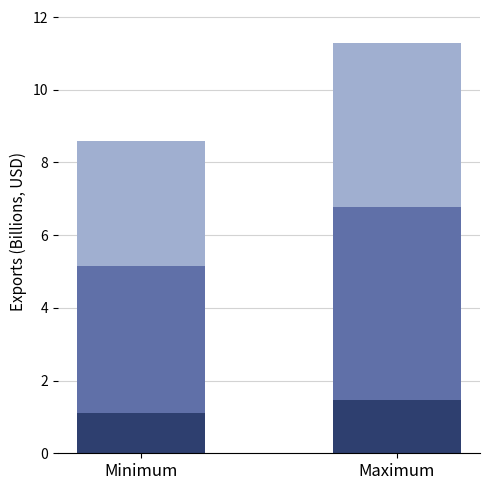

What is the total value across all series at Minimum?

8.6